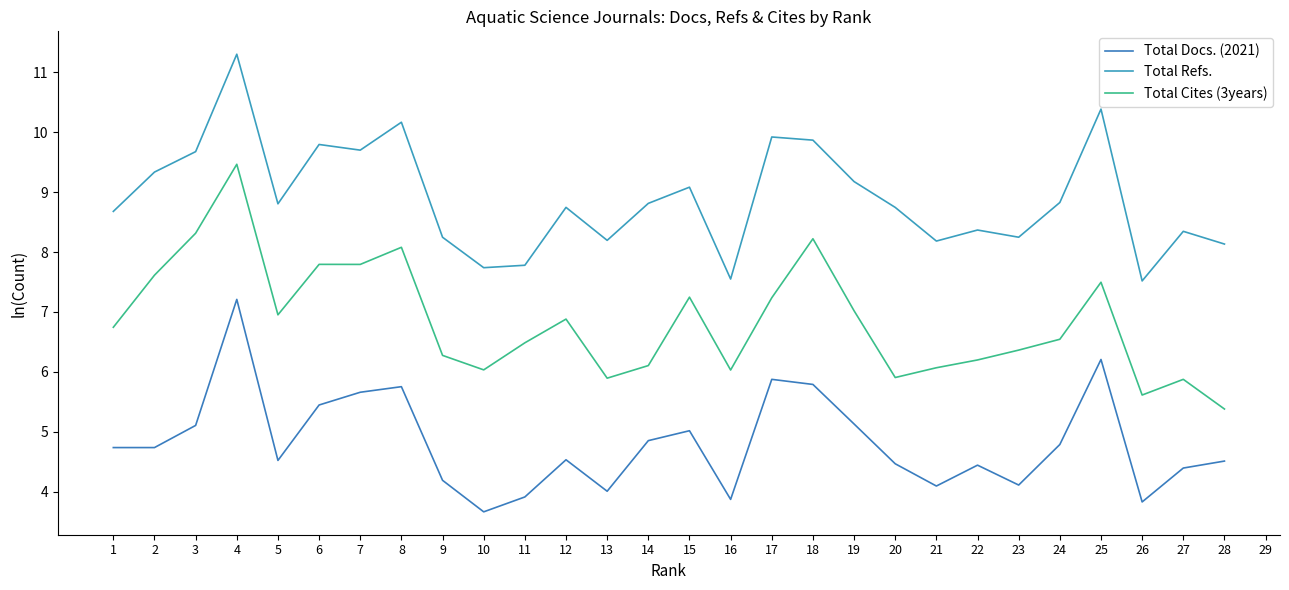

What is the difference between the maximum and minimum values in the Total Docs. (2021) series?

3.5